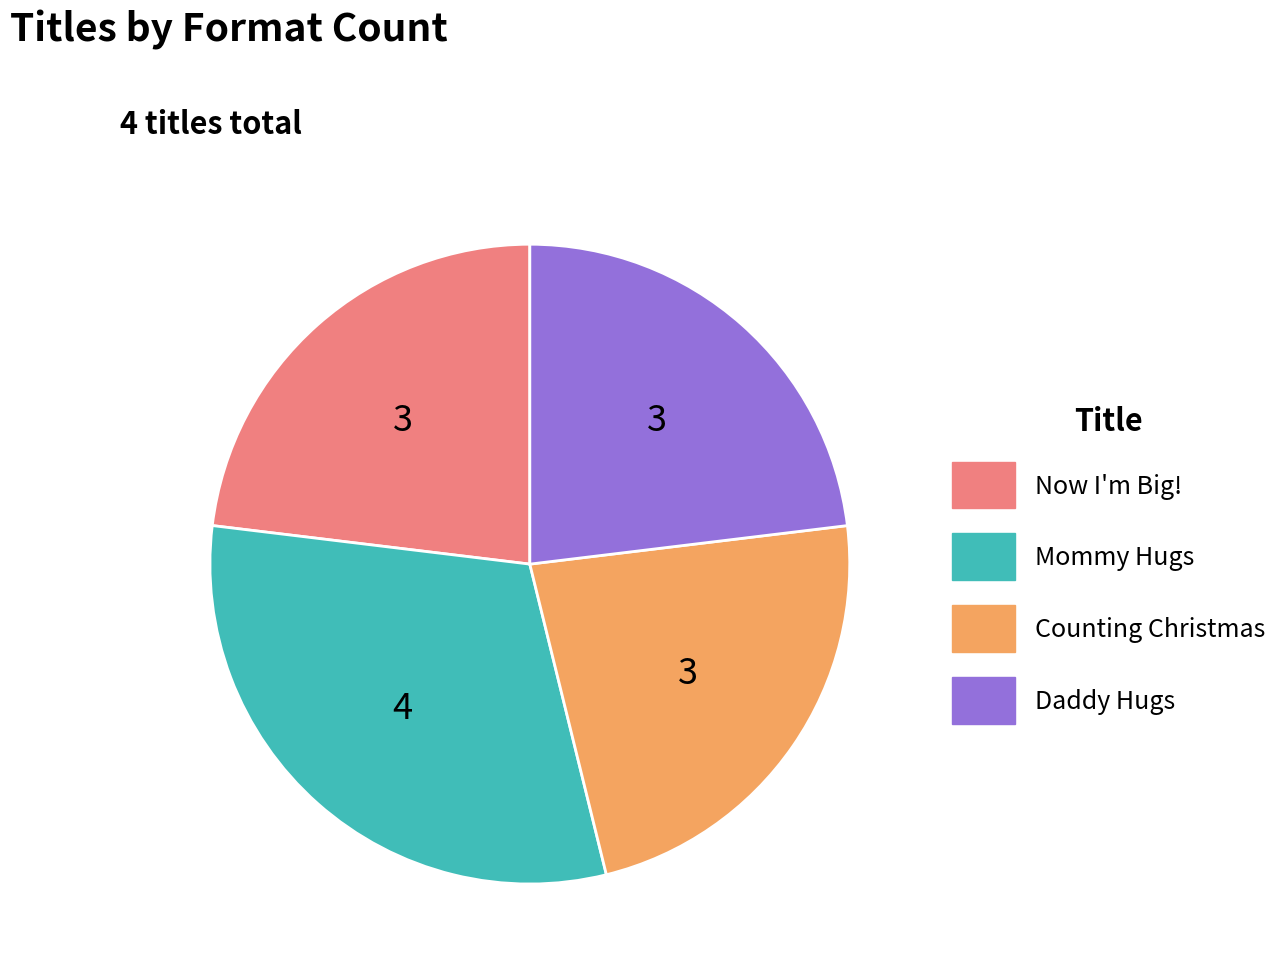

Is it true that Mommy Hugs is 37% of the pie?

False